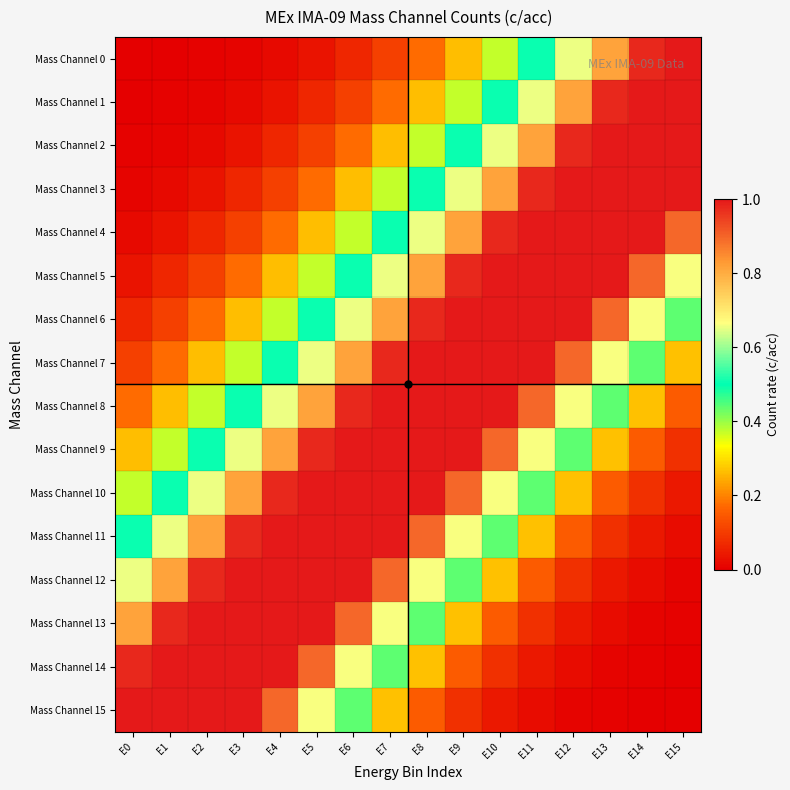

Reading left to right, extract all data points from this chart.

Mass Channel 0: E0=0.0	E1=0.0	E2=0.0	E3=0.0	E4=0.0	E5=0.0	E6=0.1	E7=0.1	E8=0.2	E9=0.3	E10=0.4	E11=0.5	E12=0.7	E13=0.8	E14=1.0	E15=1.1
Mass Channel 1: E0=0.0	E1=0.0	E2=0.0	E3=0.0	E4=0.0	E5=0.1	E6=0.1	E7=0.2	E8=0.3	E9=0.4	E10=0.5	E11=0.7	E12=0.8	E13=1.0	E14=1.1	E15=1.2
Mass Channel 2: E0=0.0	E1=0.0	E2=0.0	E3=0.0	E4=0.1	E5=0.1	E6=0.2	E7=0.3	E8=0.4	E9=0.5	E10=0.7	E11=0.8	E12=1.0	E13=1.1	E14=1.2	E15=1.2
Mass Channel 3: E0=0.0	E1=0.0	E2=0.0	E3=0.1	E4=0.1	E5=0.2	E6=0.3	E7=0.4	E8=0.5	E9=0.7	E10=0.8	E11=1.0	E12=1.1	E13=1.2	E14=1.2	E15=1.1
Mass Channel 4: E0=0.0	E1=0.0	E2=0.1	E3=0.1	E4=0.2	E5=0.3	E6=0.4	E7=0.5	E8=0.7	E9=0.8	E10=1.0	E11=1.1	E12=1.2	E13=1.2	E14=1.1	E15=0.9
Mass Channel 5: E0=0.0	E1=0.1	E2=0.1	E3=0.2	E4=0.3	E5=0.4	E6=0.5	E7=0.7	E8=0.8	E9=1.0	E10=1.1	E11=1.2	E12=1.2	E13=1.1	E14=0.9	E15=0.7
Mass Channel 6: E0=0.1	E1=0.1	E2=0.2	E3=0.3	E4=0.4	E5=0.5	E6=0.7	E7=0.8	E8=1.0	E9=1.1	E10=1.2	E11=1.2	E12=1.1	E13=0.9	E14=0.7	E15=0.4
Mass Channel 7: E0=0.1	E1=0.2	E2=0.3	E3=0.4	E4=0.5	E5=0.7	E6=0.8	E7=1.0	E8=1.1	E9=1.2	E10=1.2	E11=1.1	E12=0.9	E13=0.7	E14=0.4	E15=0.3
Mass Channel 8: E0=0.2	E1=0.3	E2=0.4	E3=0.5	E4=0.7	E5=0.8	E6=1.0	E7=1.1	E8=1.2	E9=1.2	E10=1.1	E11=0.9	E12=0.7	E13=0.4	E14=0.3	E15=0.2
Mass Channel 9: E0=0.3	E1=0.4	E2=0.5	E3=0.7	E4=0.8	E5=1.0	E6=1.1	E7=1.2	E8=1.2	E9=1.1	E10=0.9	E11=0.7	E12=0.4	E13=0.3	E14=0.2	E15=0.1
Mass Channel 10: E0=0.4	E1=0.5	E2=0.7	E3=0.8	E4=1.0	E5=1.1	E6=1.2	E7=1.2	E8=1.1	E9=0.9	E10=0.7	E11=0.4	E12=0.3	E13=0.2	E14=0.1	E15=0.0
Mass Channel 11: E0=0.5	E1=0.7	E2=0.8	E3=1.0	E4=1.1	E5=1.2	E6=1.2	E7=1.1	E8=0.9	E9=0.7	E10=0.4	E11=0.3	E12=0.2	E13=0.1	E14=0.0	E15=0.0
Mass Channel 12: E0=0.7	E1=0.8	E2=1.0	E3=1.1	E4=1.2	E5=1.2	E6=1.1	E7=0.9	E8=0.7	E9=0.4	E10=0.3	E11=0.2	E12=0.1	E13=0.0	E14=0.0	E15=0.0
Mass Channel 13: E0=0.8	E1=1.0	E2=1.1	E3=1.2	E4=1.2	E5=1.1	E6=0.9	E7=0.7	E8=0.4	E9=0.3	E10=0.2	E11=0.1	E12=0.0	E13=0.0	E14=0.0	E15=0.0
Mass Channel 14: E0=1.0	E1=1.1	E2=1.2	E3=1.2	E4=1.1	E5=0.9	E6=0.7	E7=0.4	E8=0.3	E9=0.2	E10=0.1	E11=0.0	E12=0.0	E13=0.0	E14=0.0	E15=0.0
Mass Channel 15: E0=1.1	E1=1.2	E2=1.2	E3=1.1	E4=0.9	E5=0.7	E6=0.4	E7=0.3	E8=0.2	E9=0.1	E10=0.0	E11=0.0	E12=0.0	E13=0.0	E14=0.0	E15=0.0